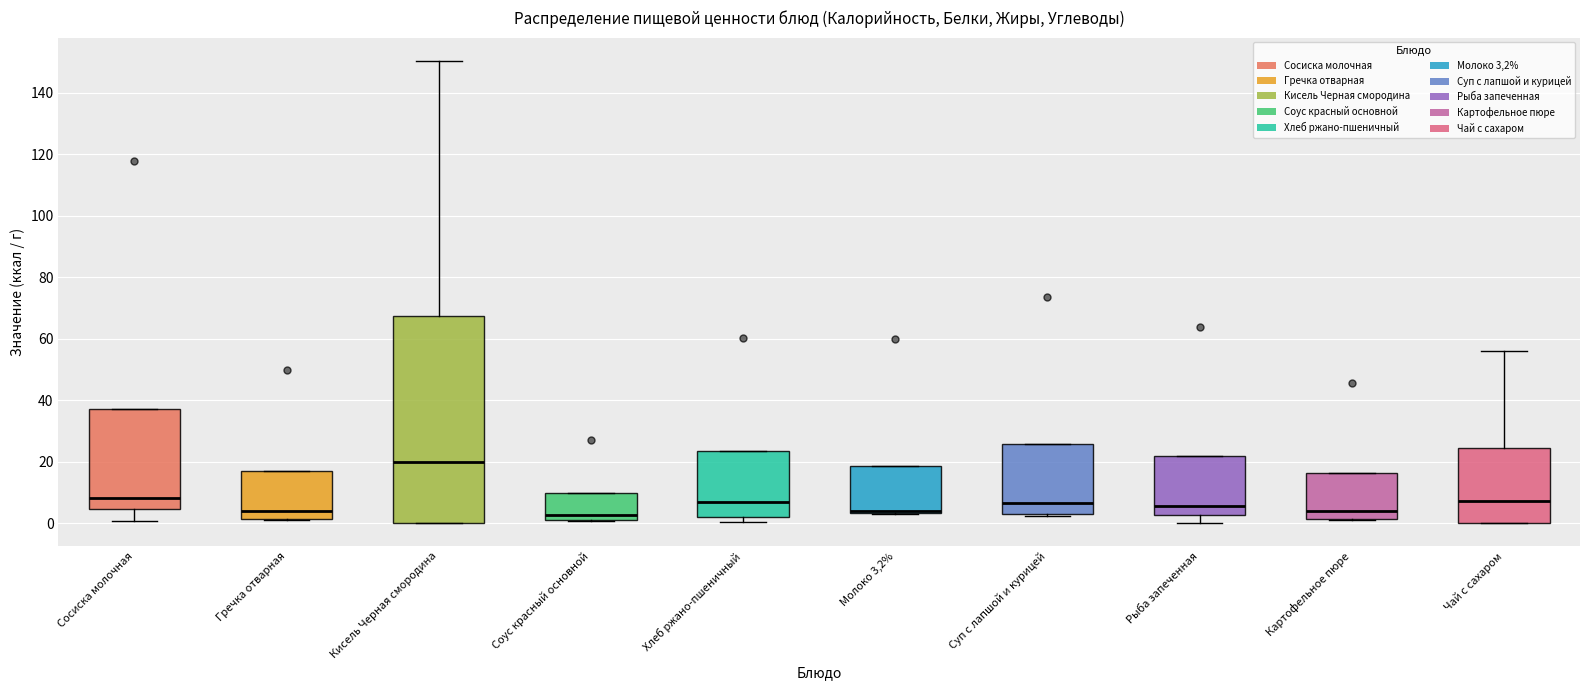

Which box is the tallest, from its lower edge to its upper edge?

Кисель Черная смородина